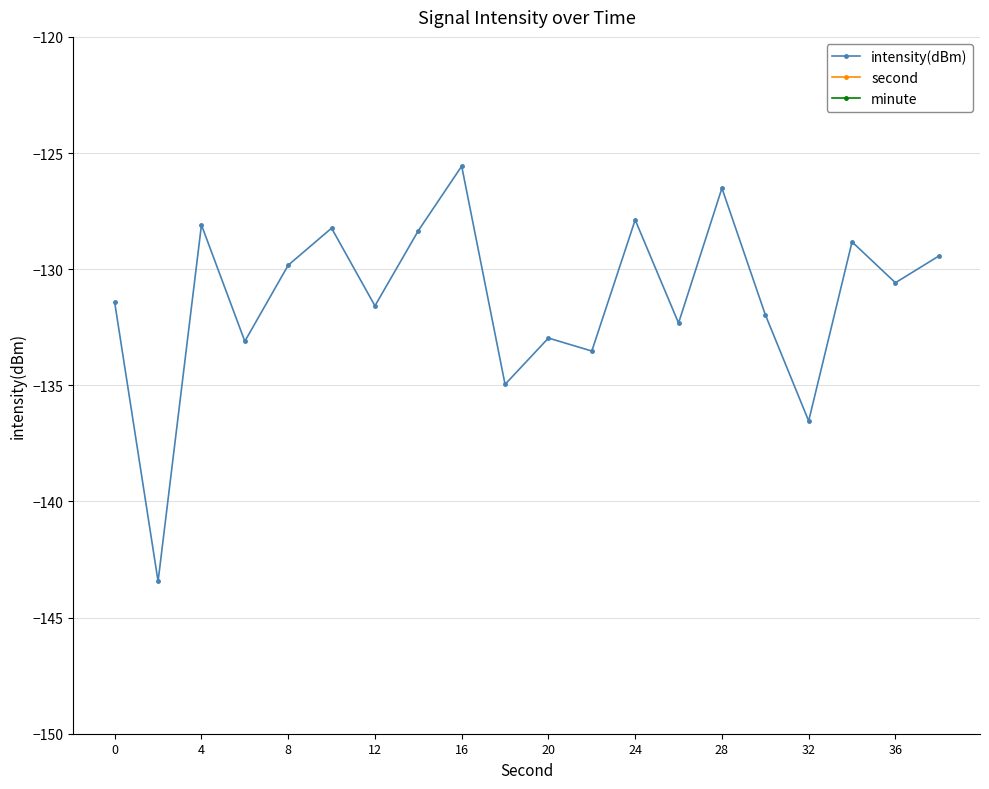

What is the highest value of the intensity(dBm) series?

-125.6